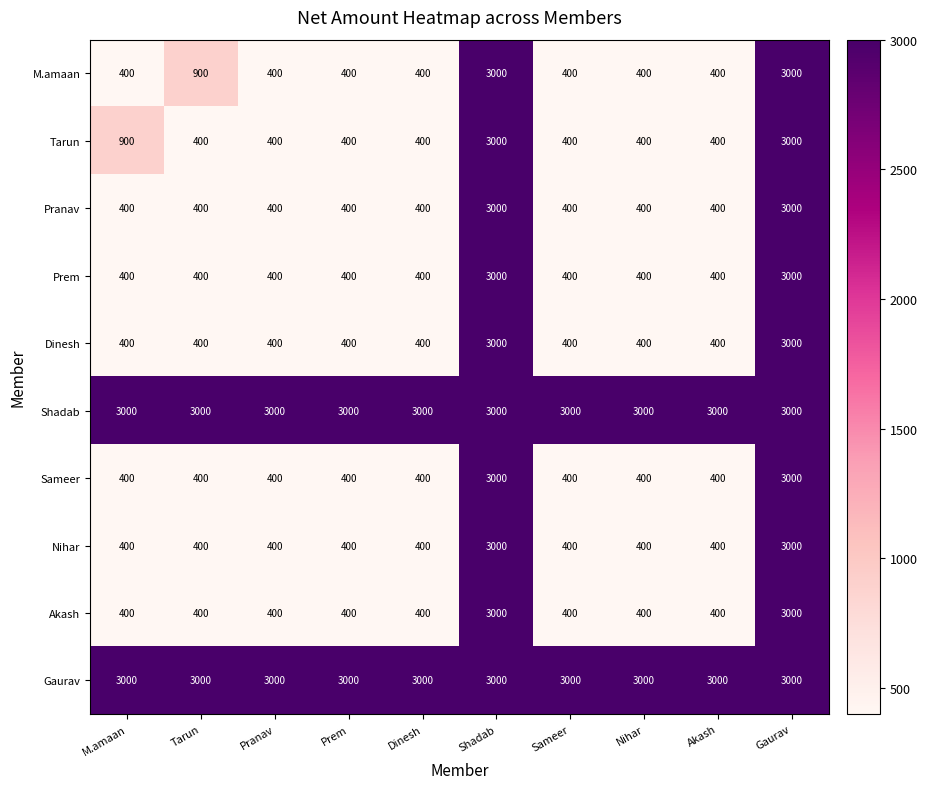

Read the Prem value at Akash, to the nearest 100.

400